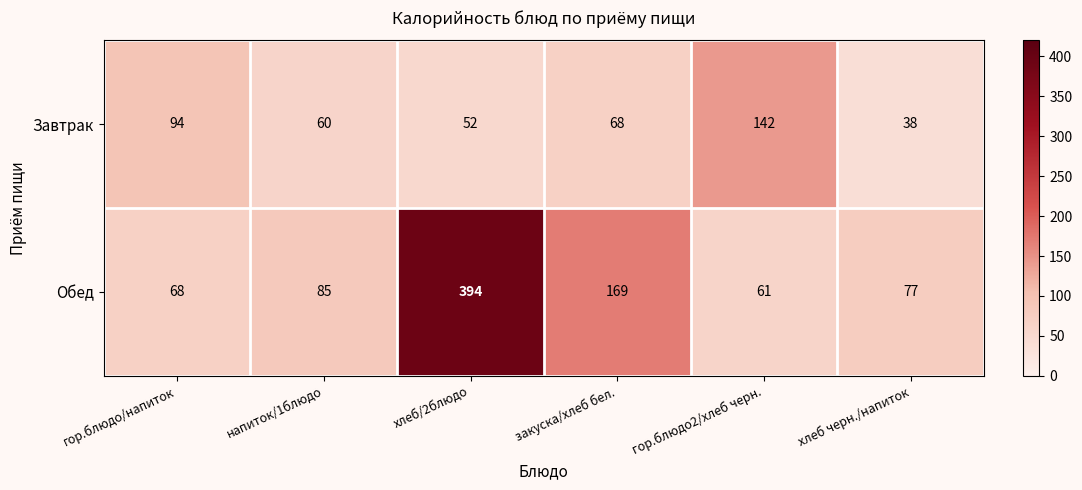

How many distinct data groups are displayed?

2